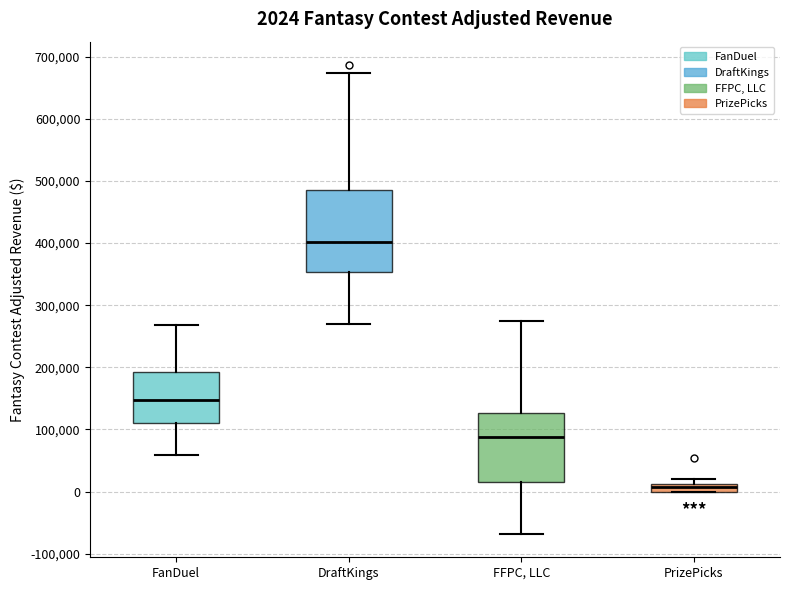

Which box has the highest median line?

DraftKings